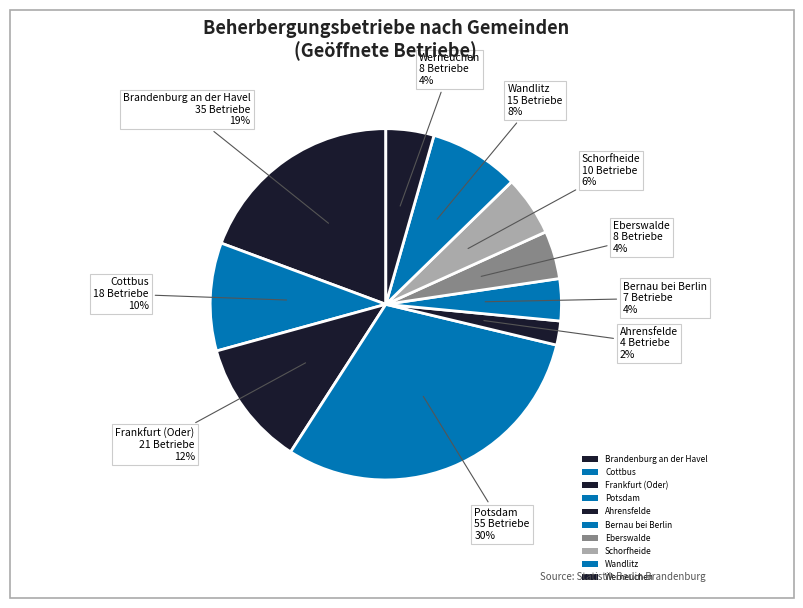

How much of the chart is everything except Eberswalde?

95.6%